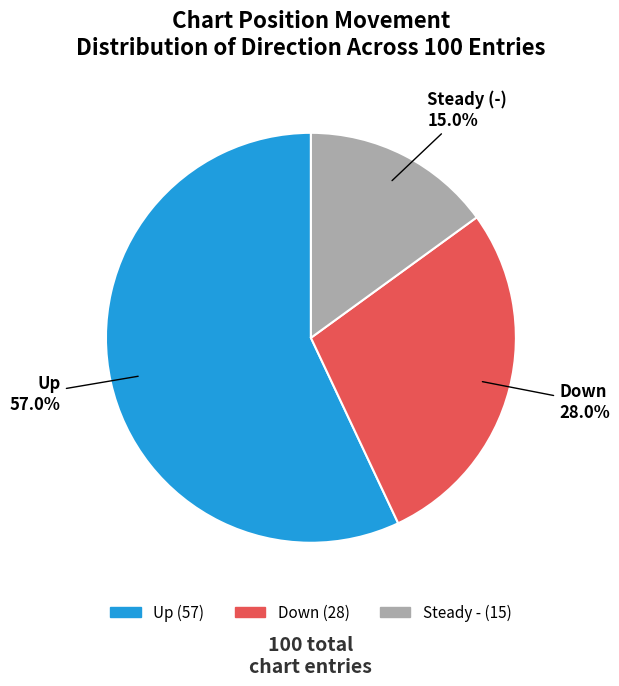

How many slices are in this pie chart?

3